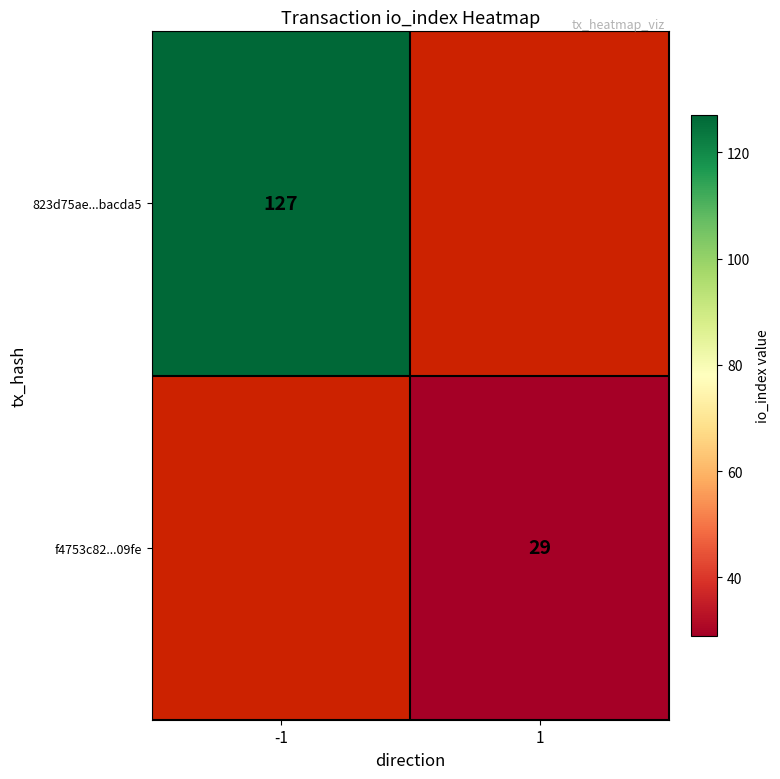

The value of f4753c82...09fe at 1 is 13. True or false?

False